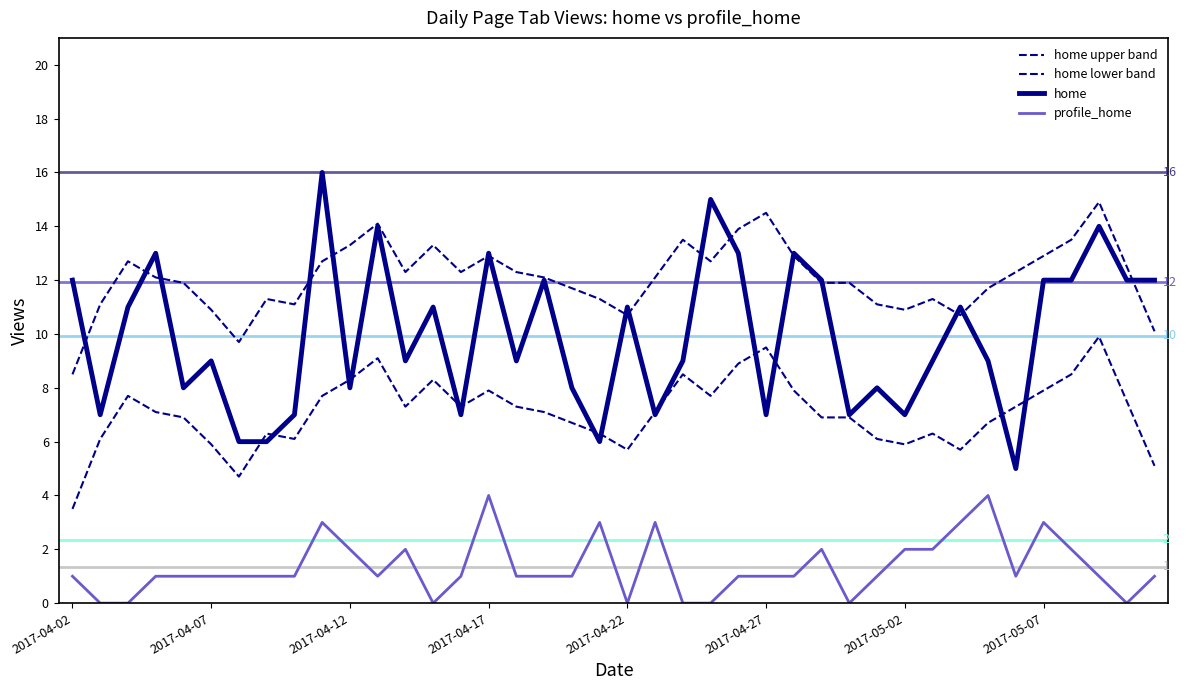

Which category has the lowest value in the home lower band series?

2017-04-02